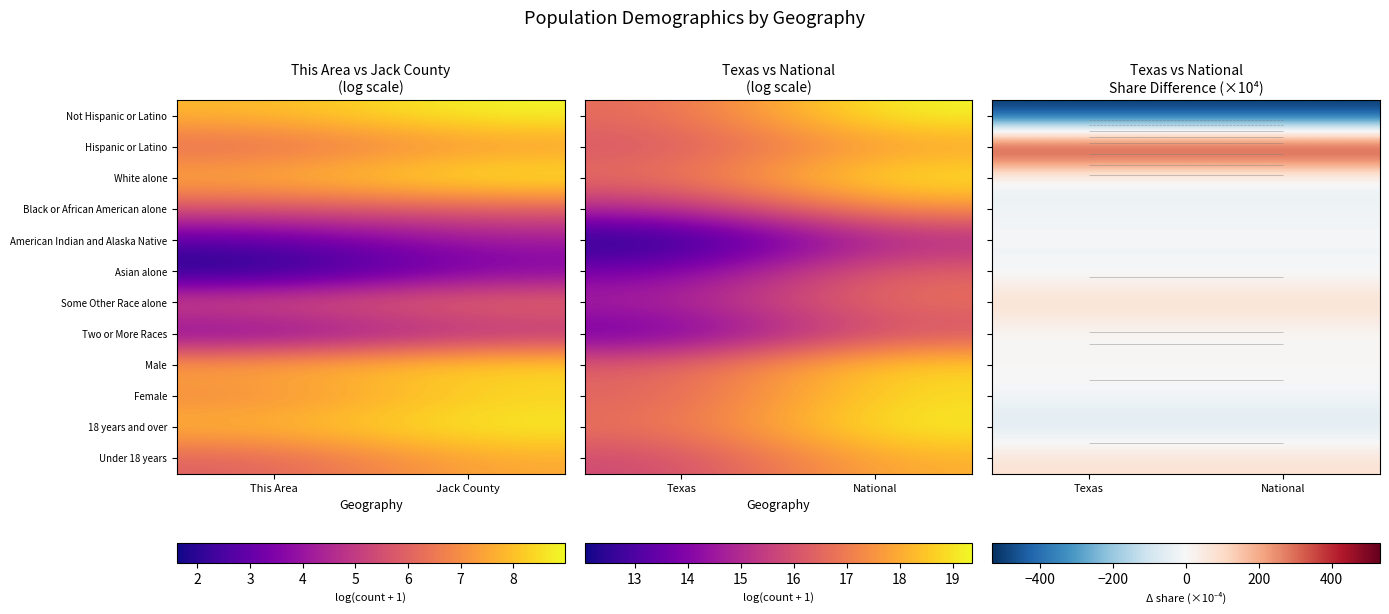

Count the number of data series in this chart.

12